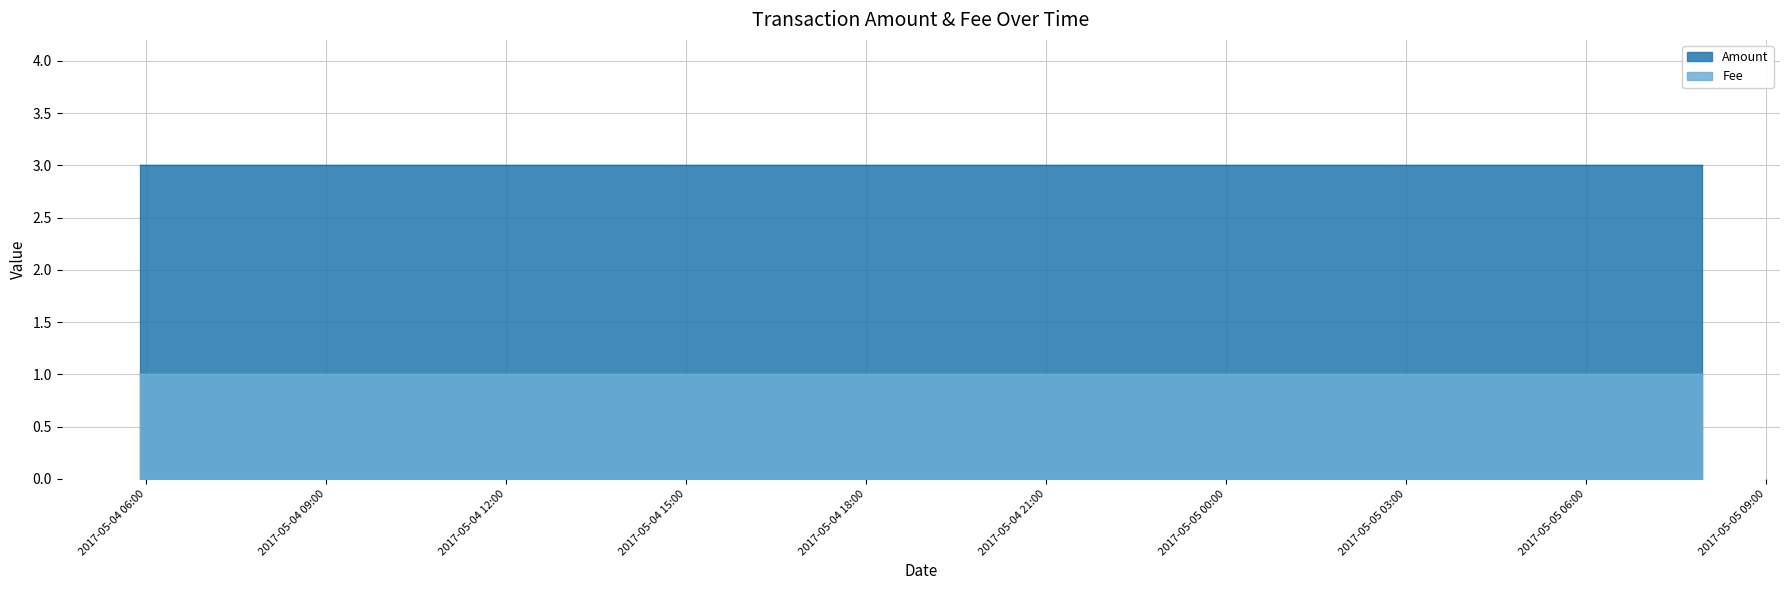

Reading left to right, what are all the values shown in this chart?

Amount: 3	3	3
Fee: 1	1	1